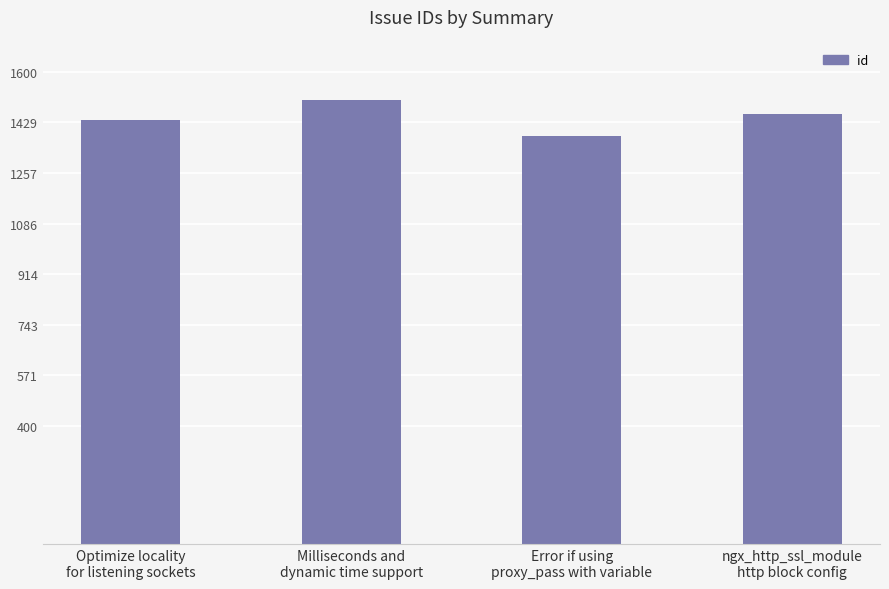

What position from the left is Optimize locality
for listening sockets?

1